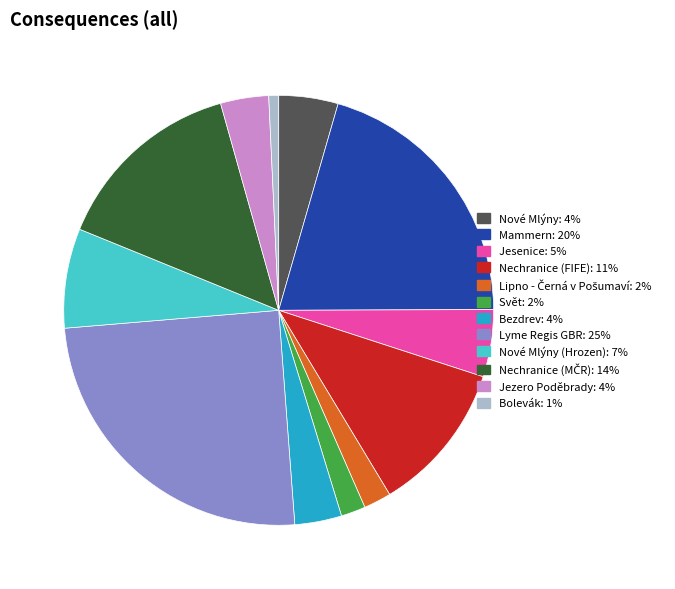

Which slice is the smallest?

Bolevák: 1%